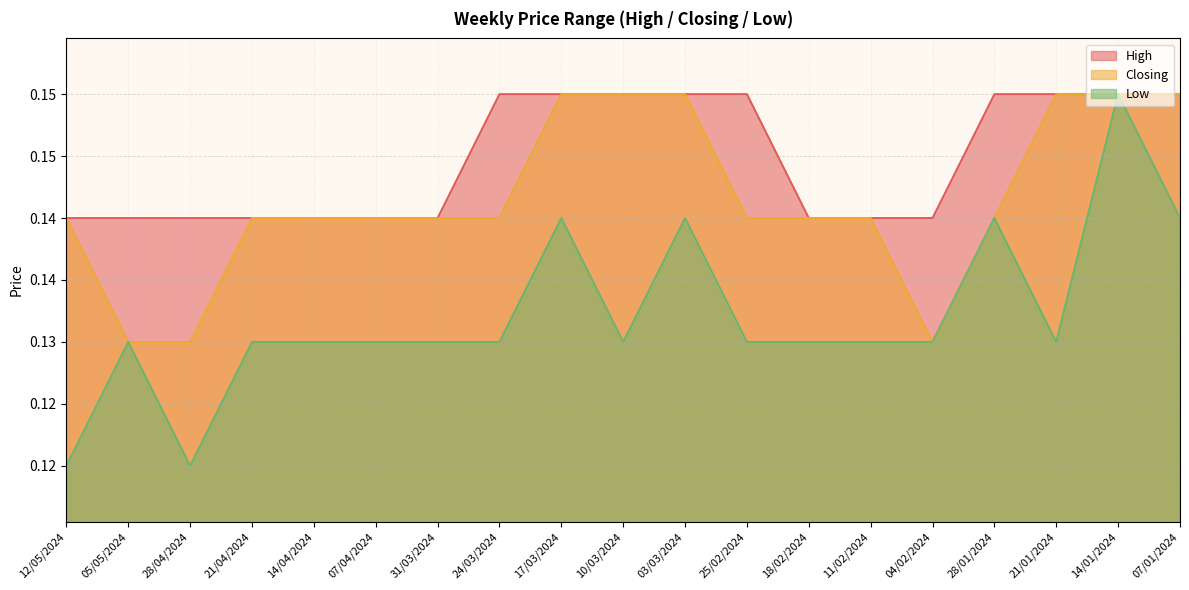

Between 14/01/2024 and 28/04/2024, which is larger?

14/01/2024